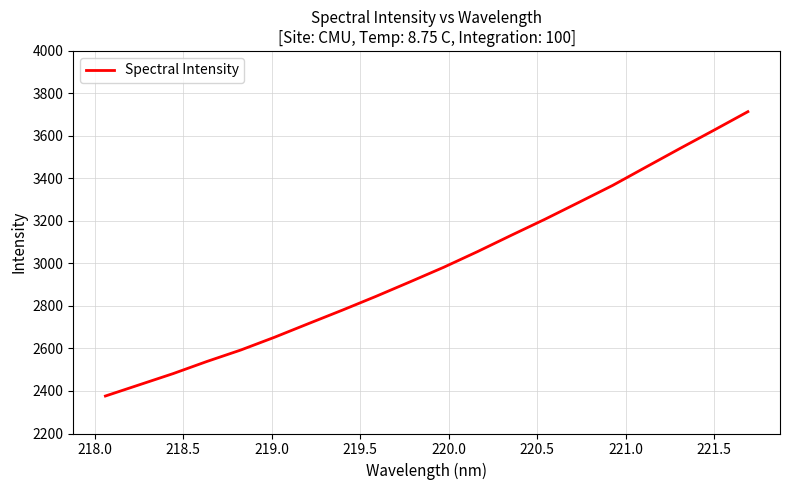

What is the minimum value shown in the chart?

2376.4